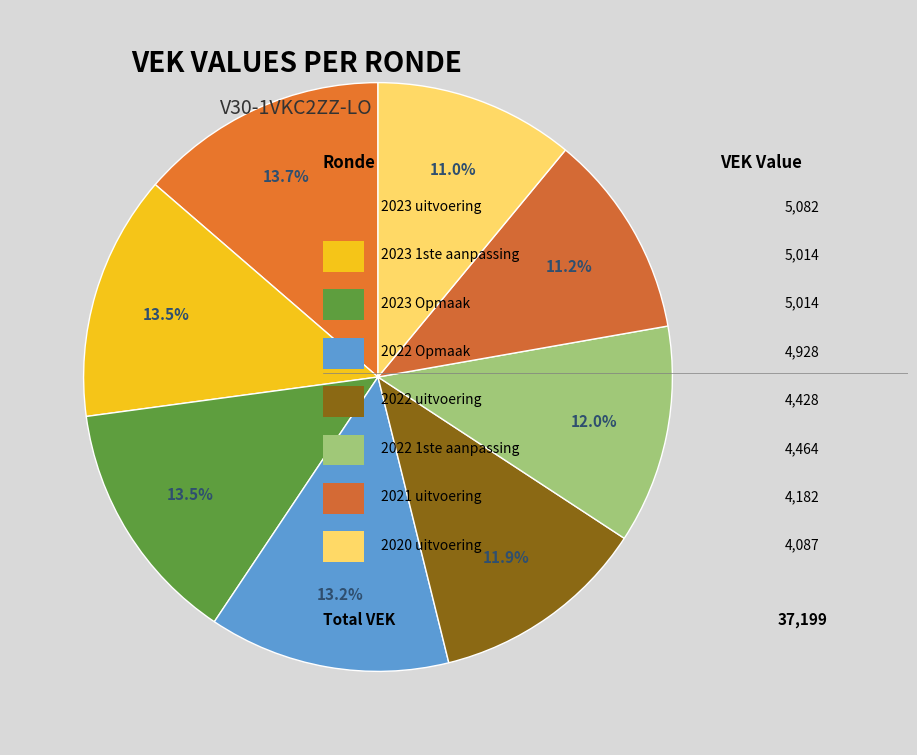

How many segments does this pie chart have?

8